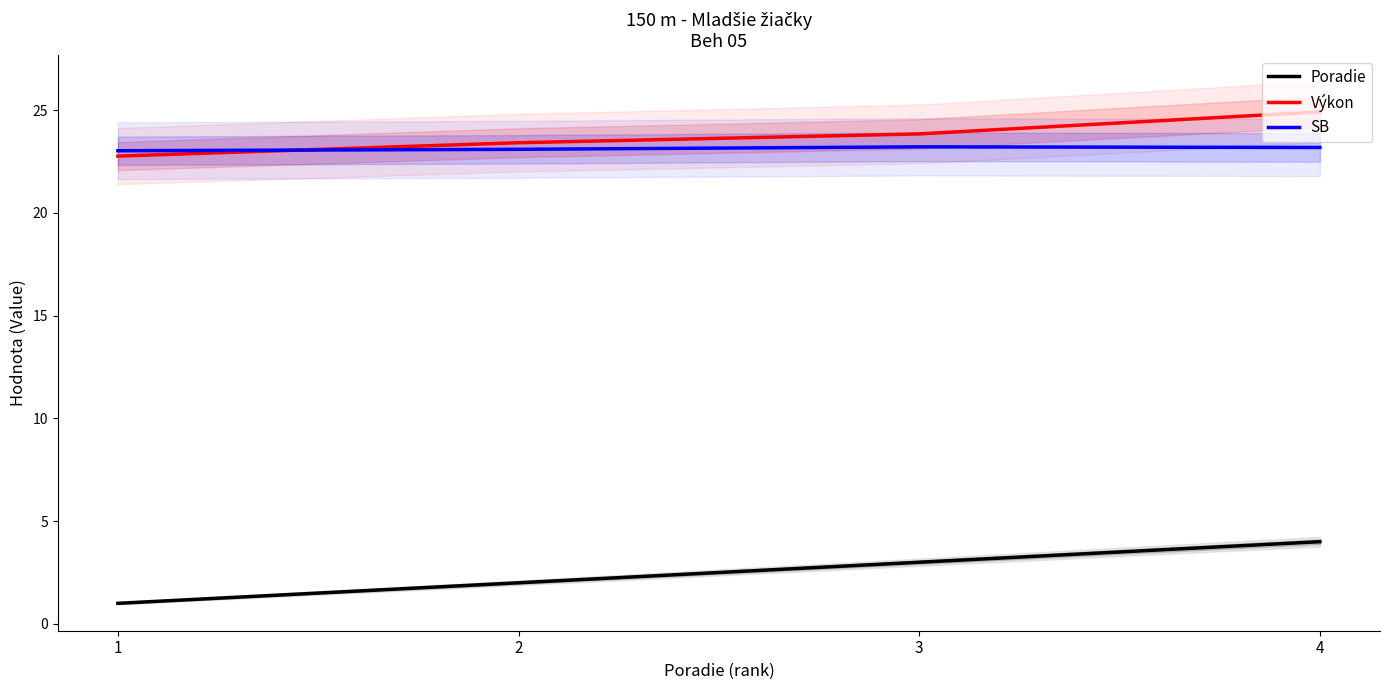

What is the difference between the highest and lowest values at 4?

20.9